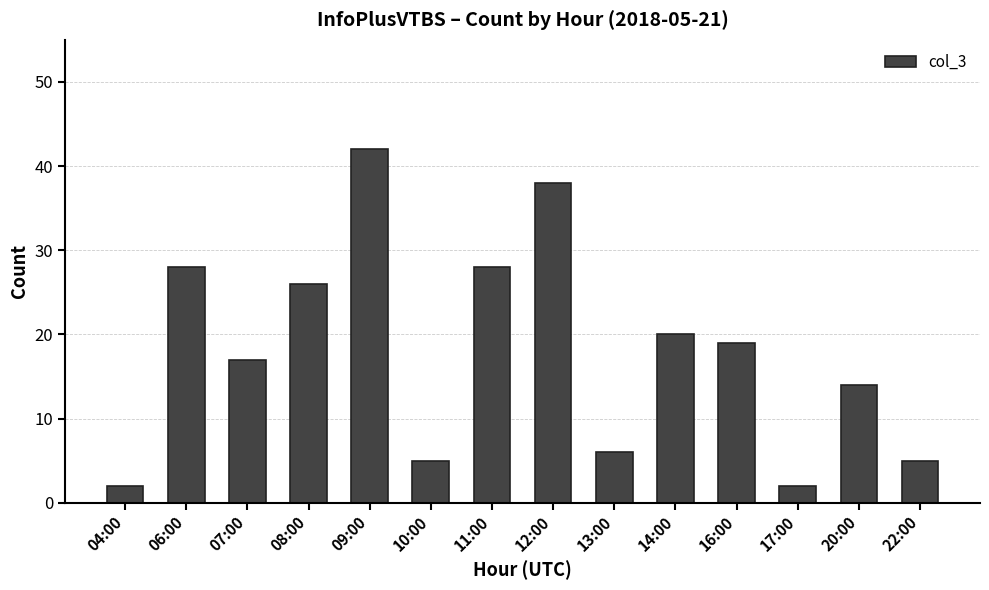

Approximately how many times larger is the value at 14:00 compared to 07:00?

1.2